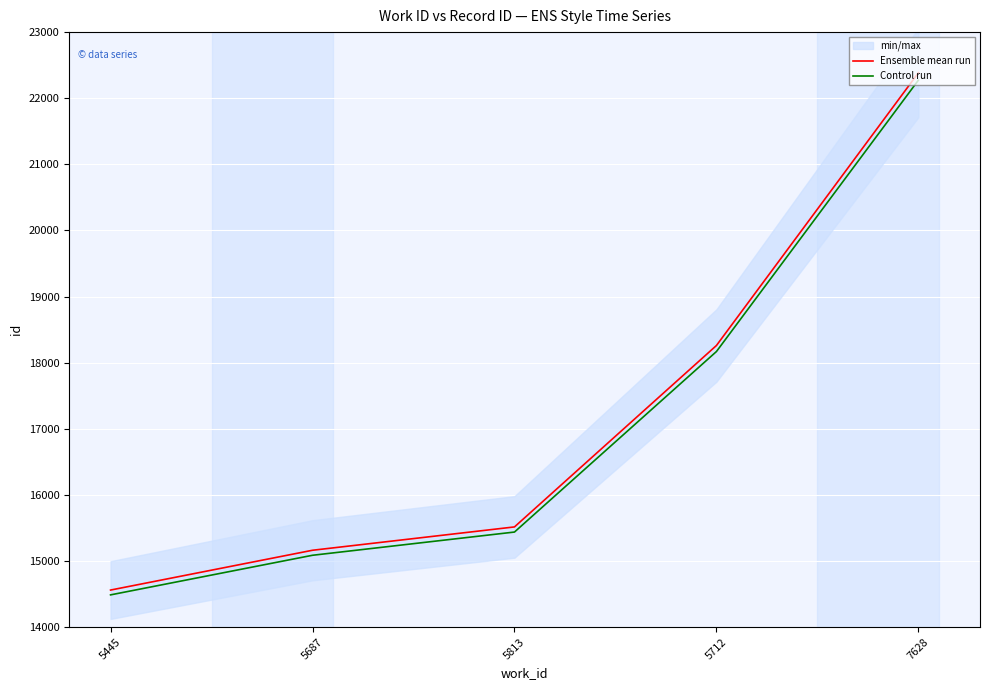

Between 5445 and 5813, which is larger?

5813